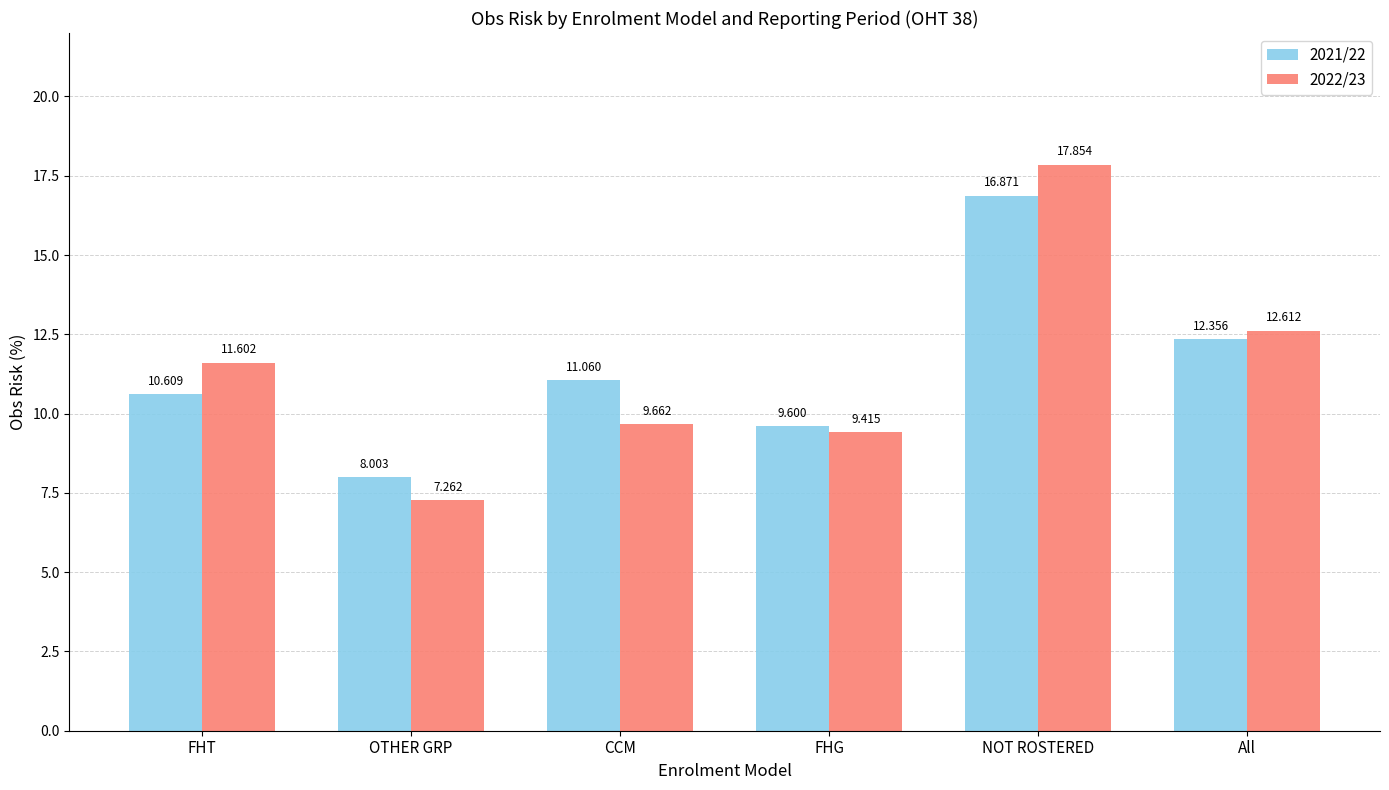

At FHT, list the series in order from largest to smallest.

2022/23, 2021/22